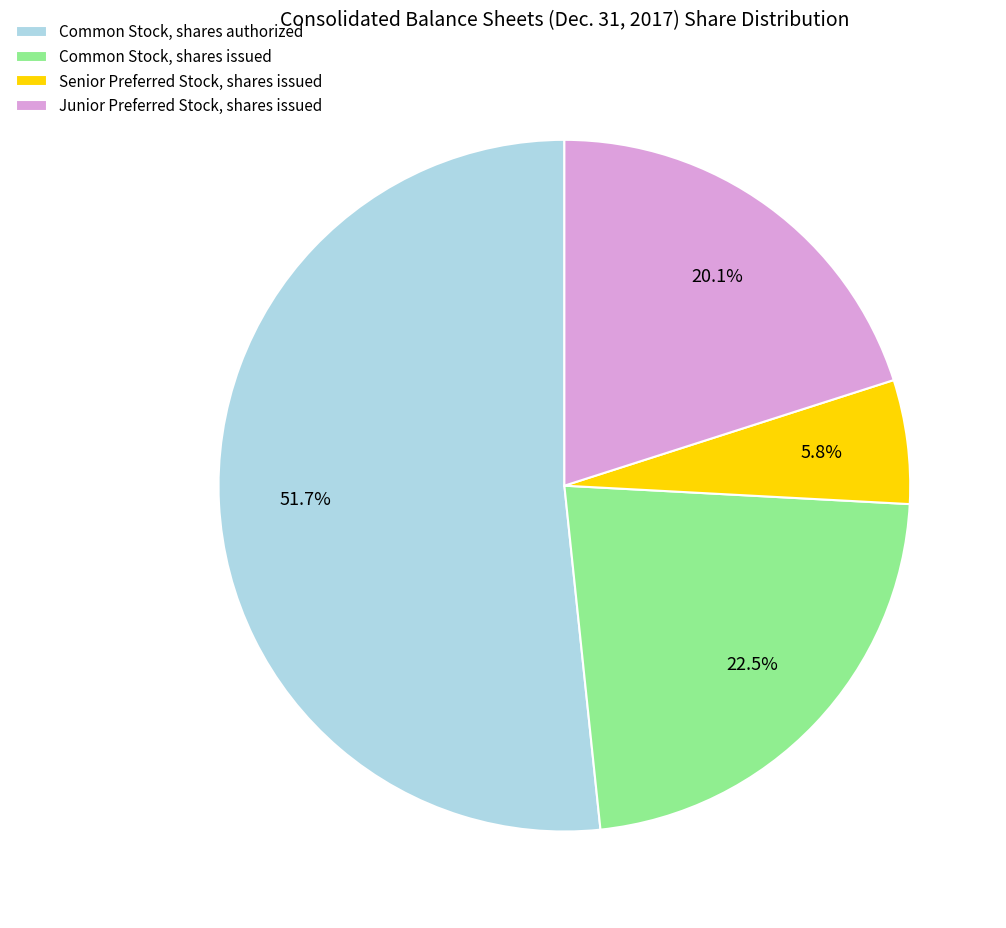

What percentage is the Senior Preferred Stock, shares issued slice, to the nearest percent?

6%